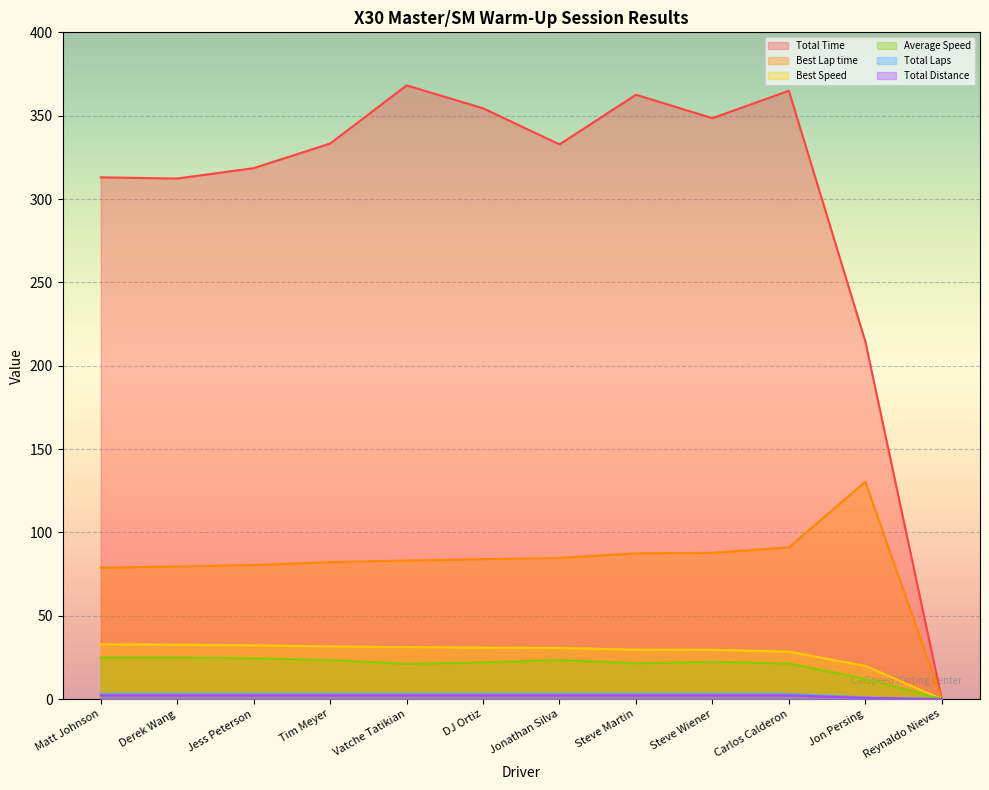

Is the value of Total Laps at Steve Wiener greater than the value of Total Distance at Matt Johnson?

Yes